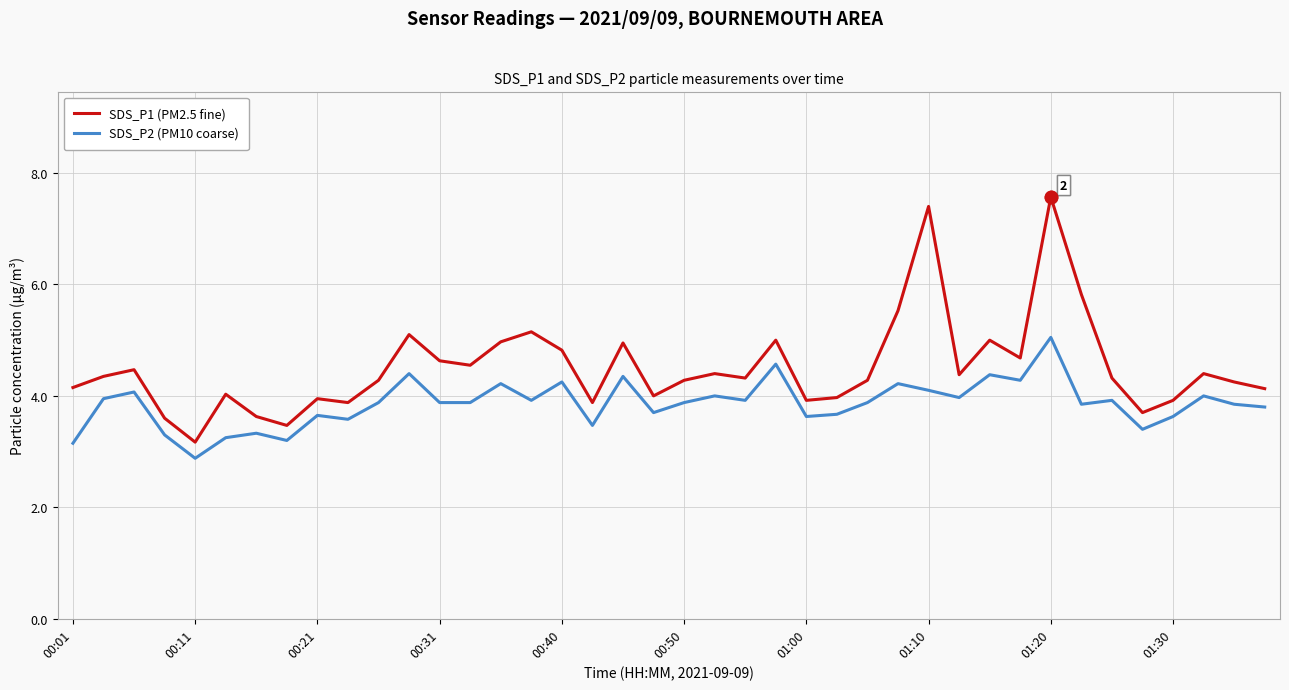

Which series has the widest spread of values?

SDS_P1 (PM2.5 fine)